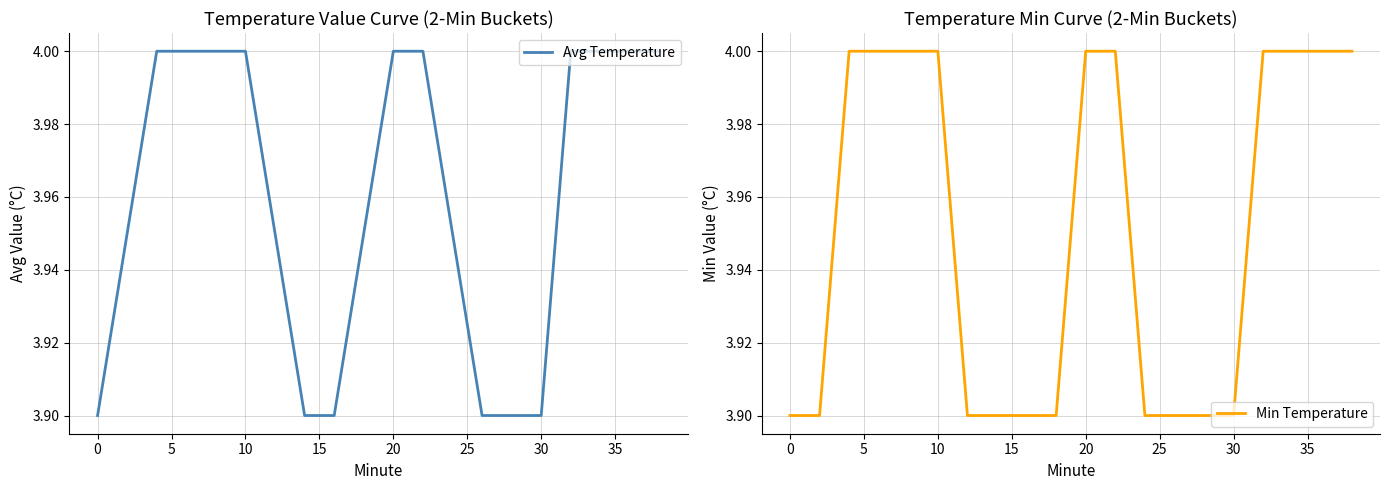

True or false: Avg Temperature has more than 0 interior local peaks.

False